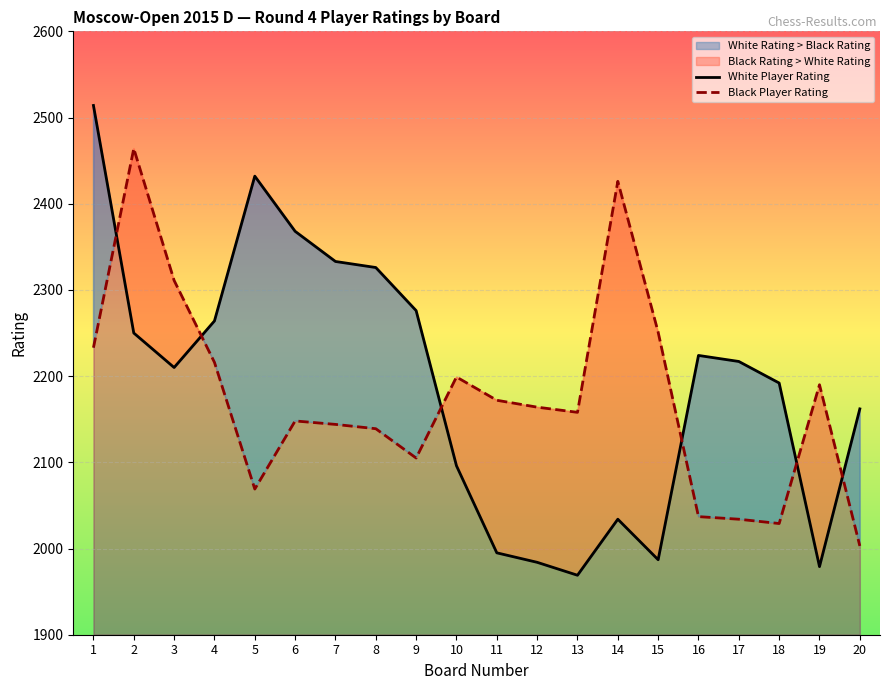

What is the difference between the highest and lowest values at 14?

392